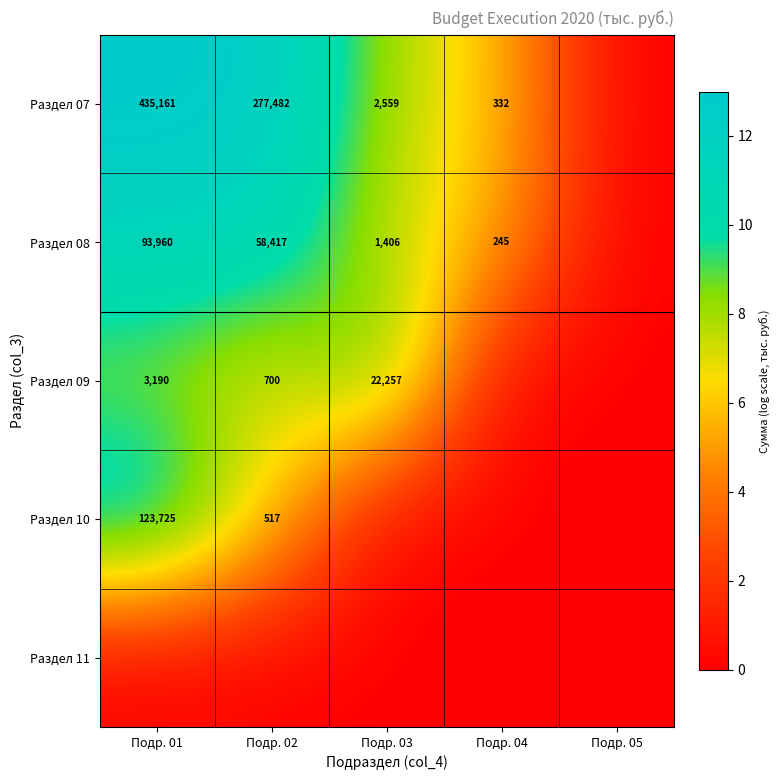

True or false: Раздел 10 has a value of 517 at Подр. 02.

True